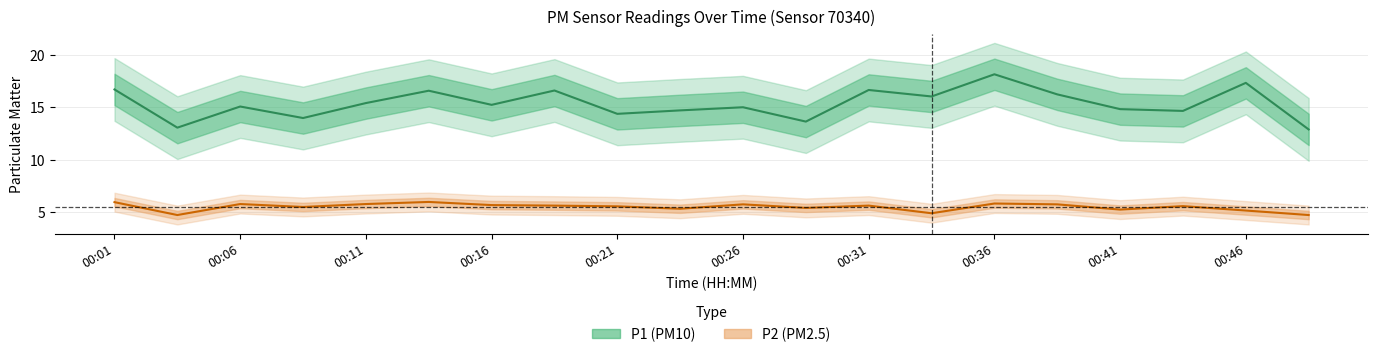

True or false: P2 and P1 cross at least once.

False